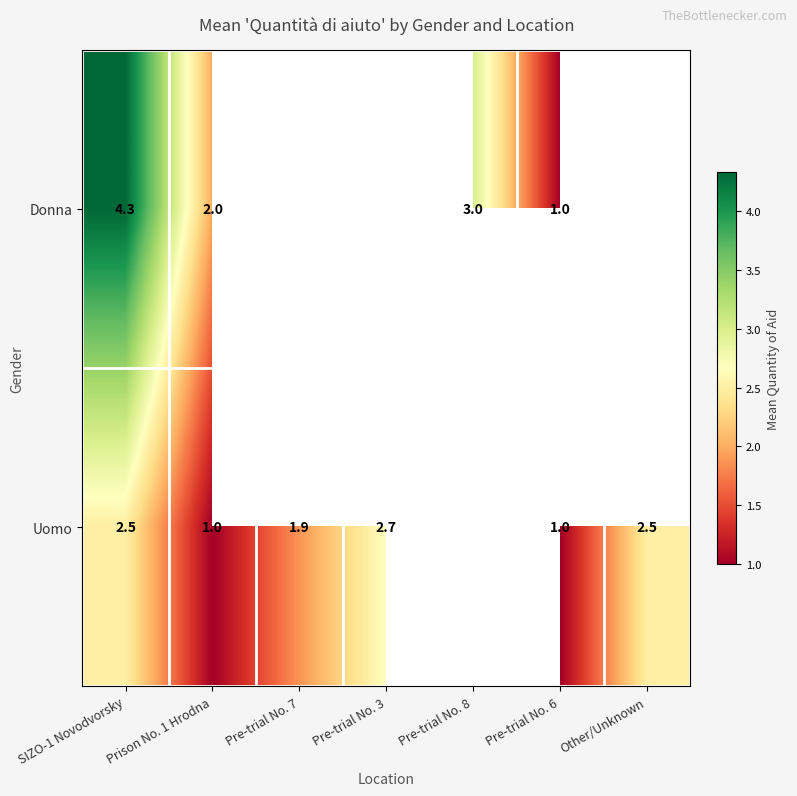

How many positive values does the Uomo series have?

6